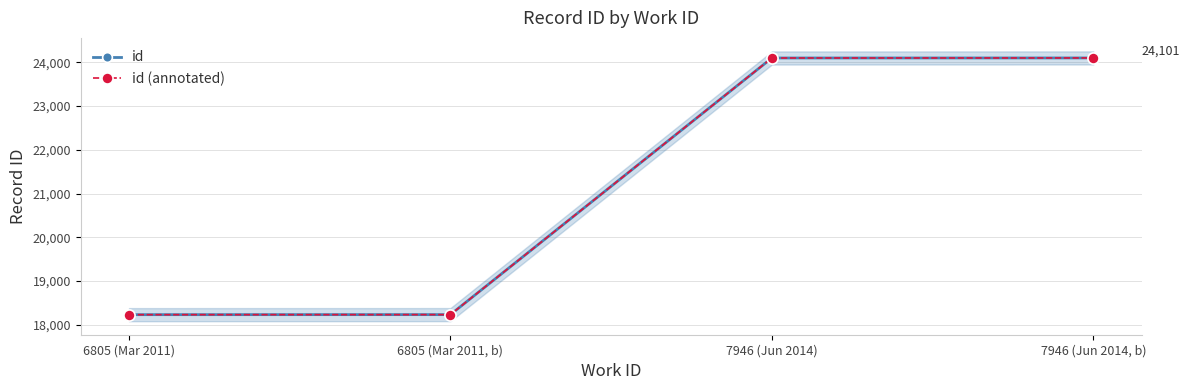

What is the difference between the id values at 7946 (Jun 2014, b) and 6805 (Mar 2011)?

5868